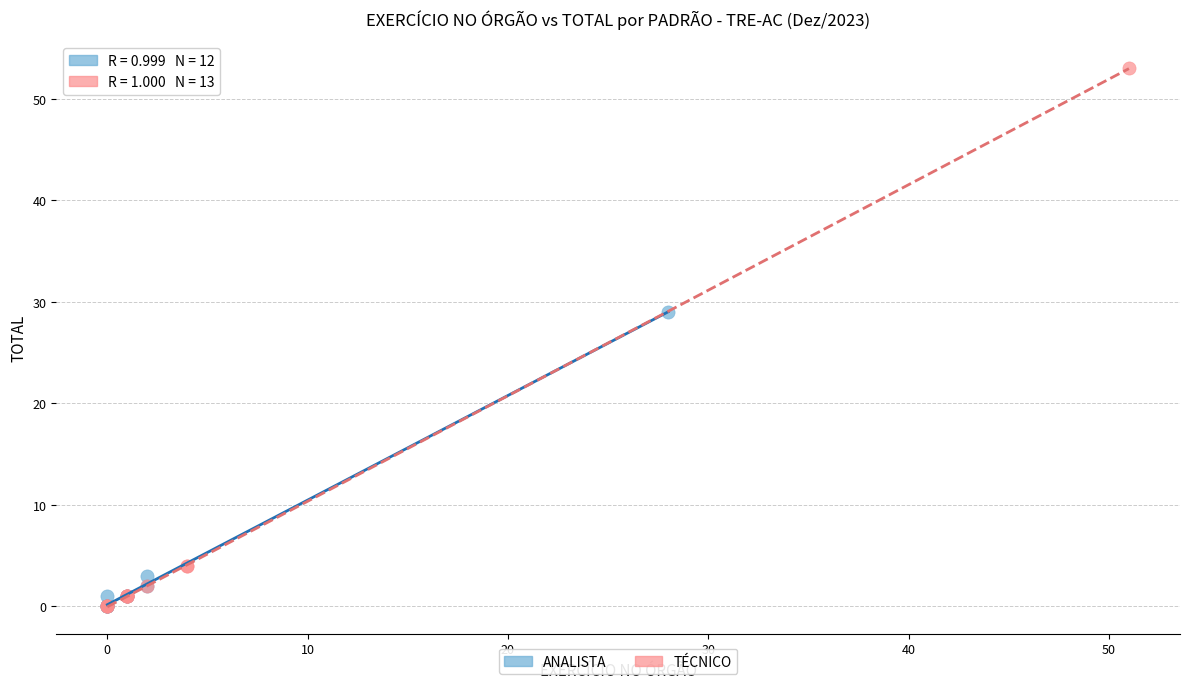

Which series reaches the maximum Y coordinate?

TÉCNICO